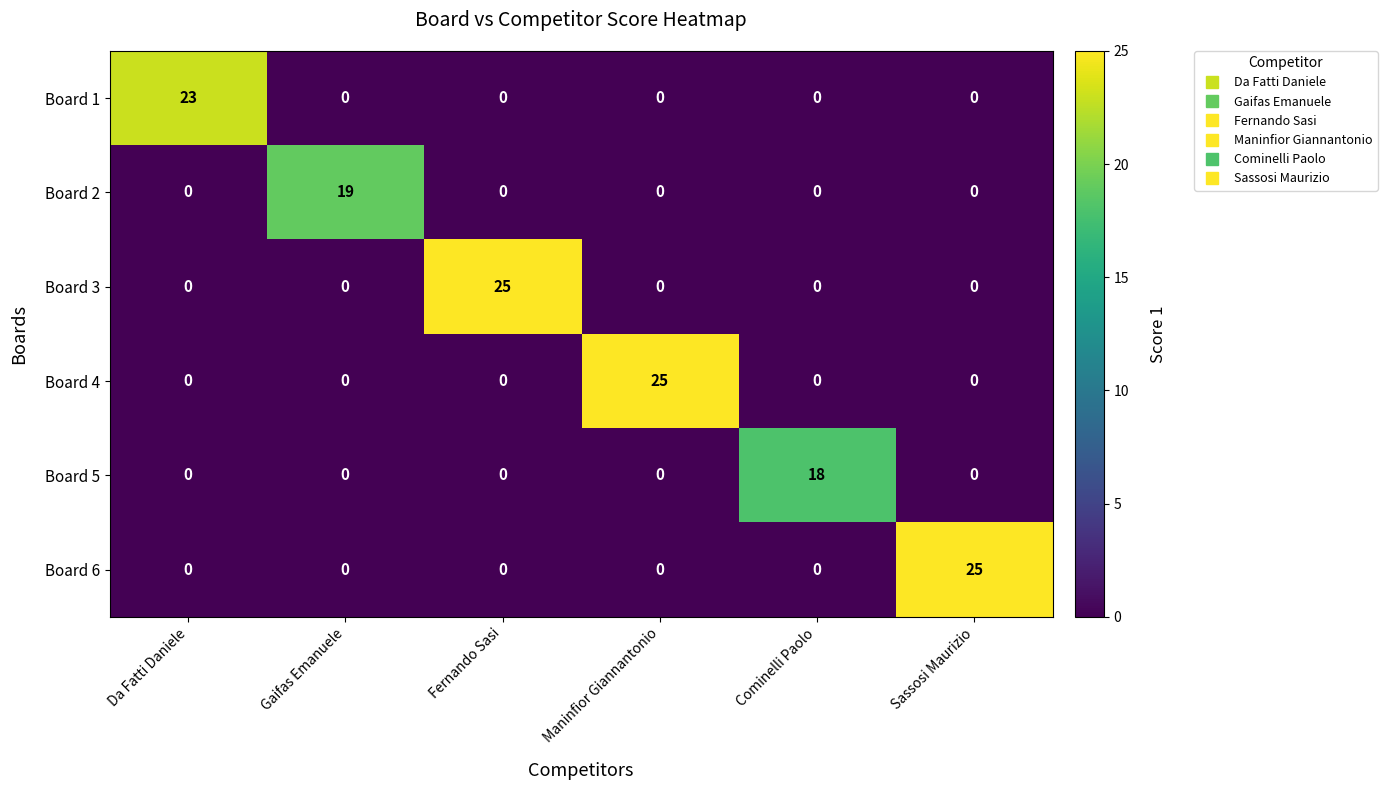

The value of Board 6 at Fernando Sasi is -10. True or false?

False